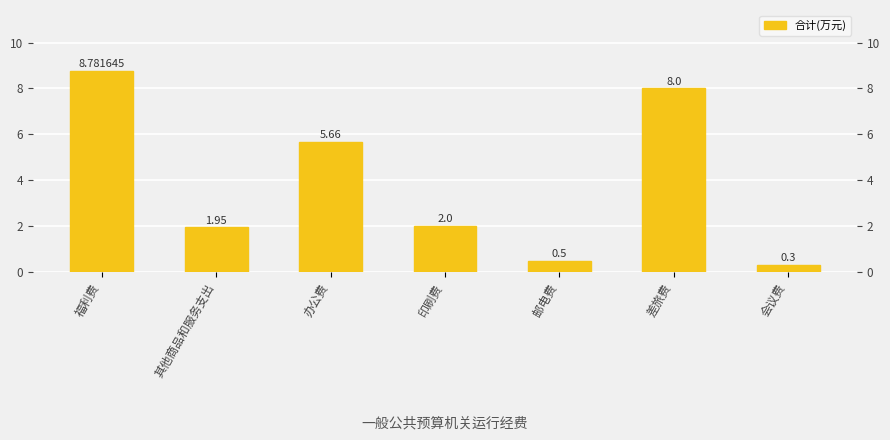

What is the value of the 5th bar from the left?

0.5